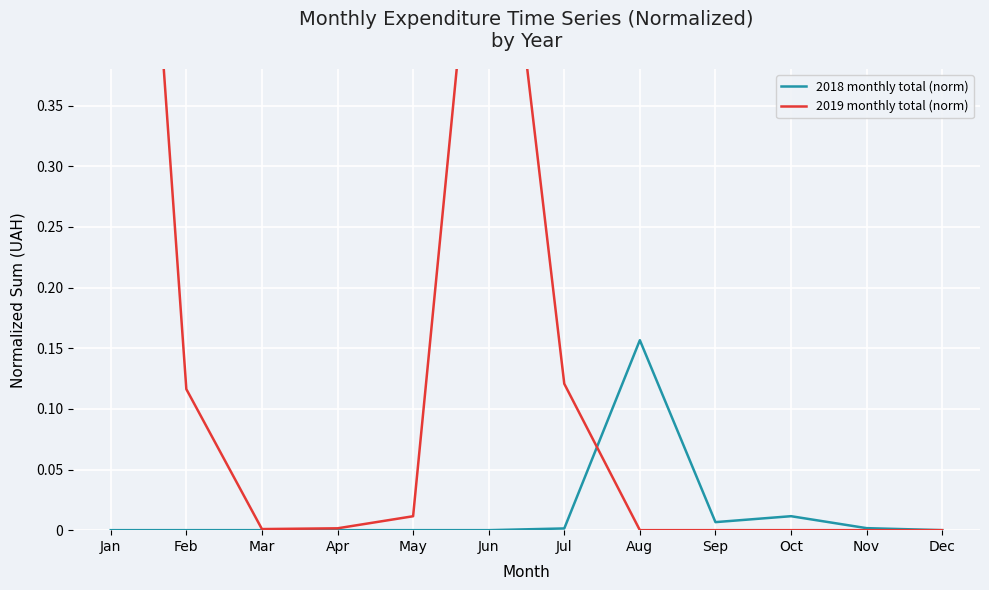

Which has a higher value, Jul or Aug?

Aug